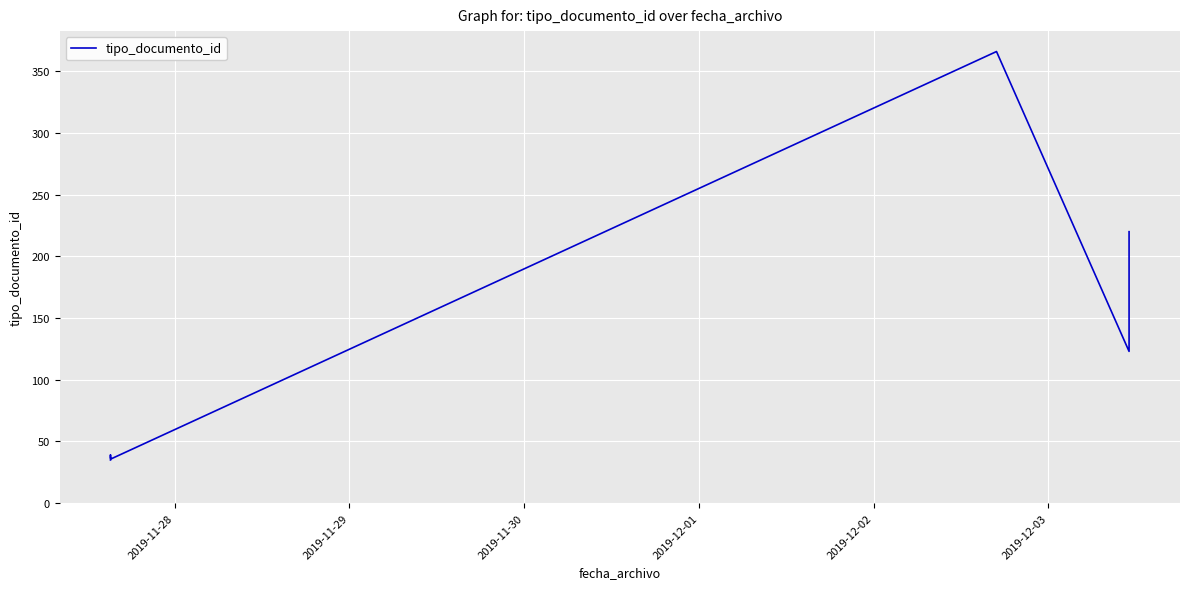

How many data points are less than 38?

5